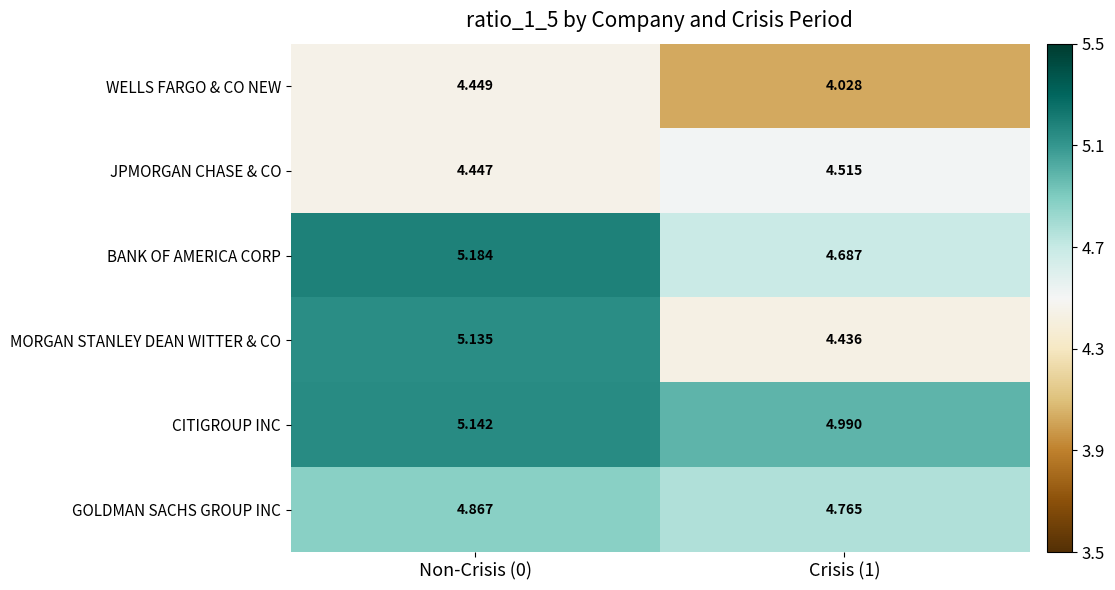

Which label corresponds to the smallest value in the chart?

Crisis (1)